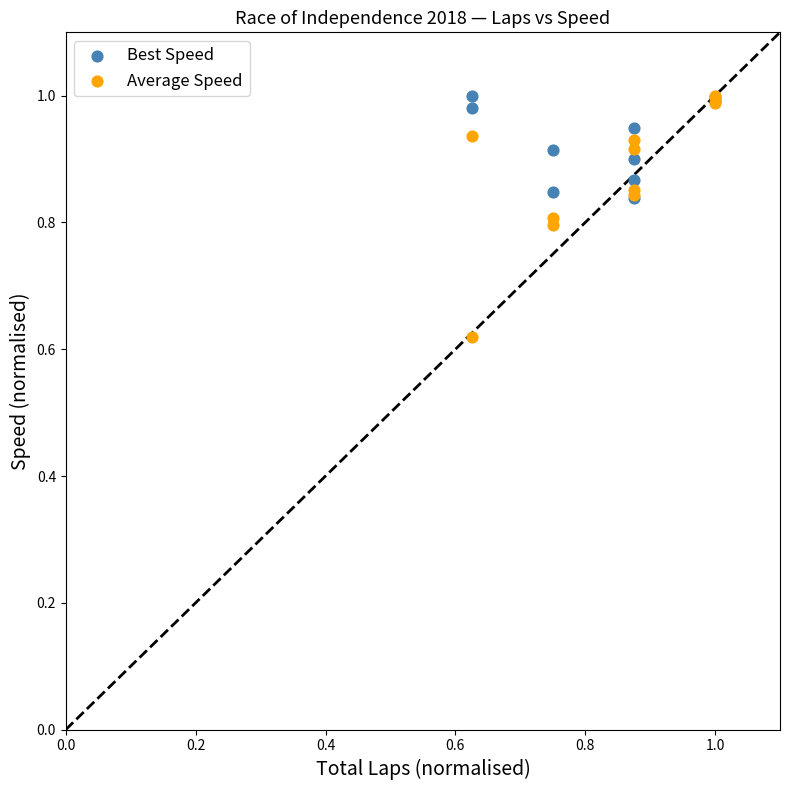

Which series contains the lowest Y value?

Average Speed